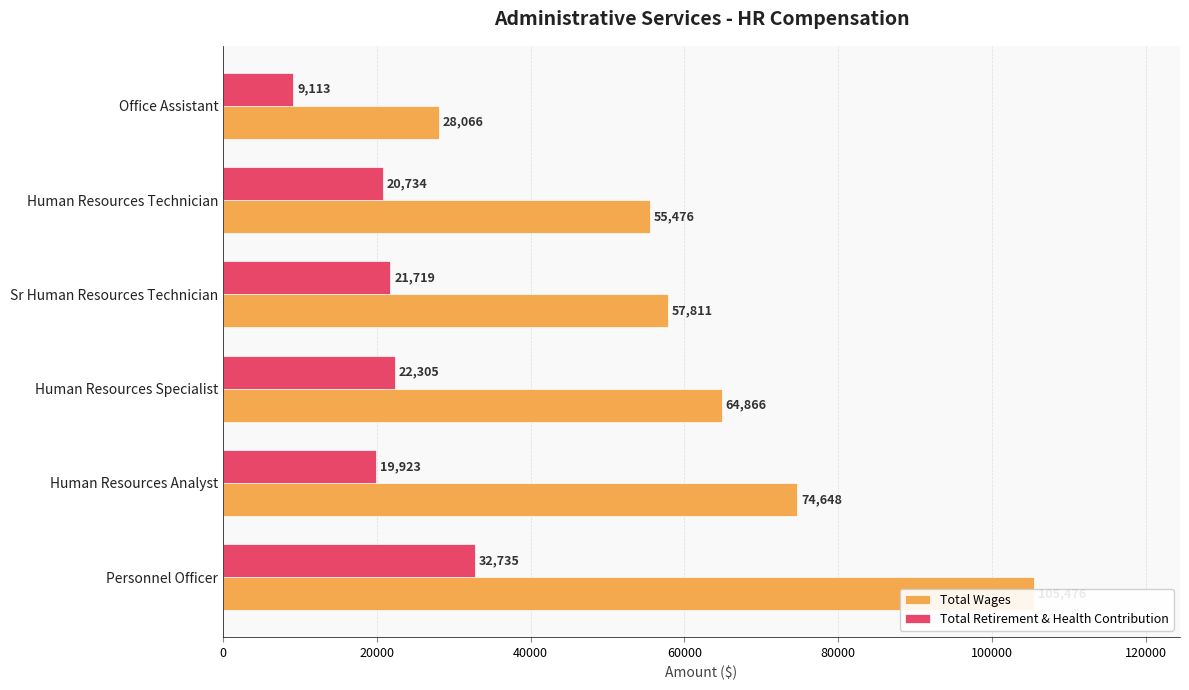

What are all the series names shown in the legend?

Total Wages, Total Retirement & Health Contribution